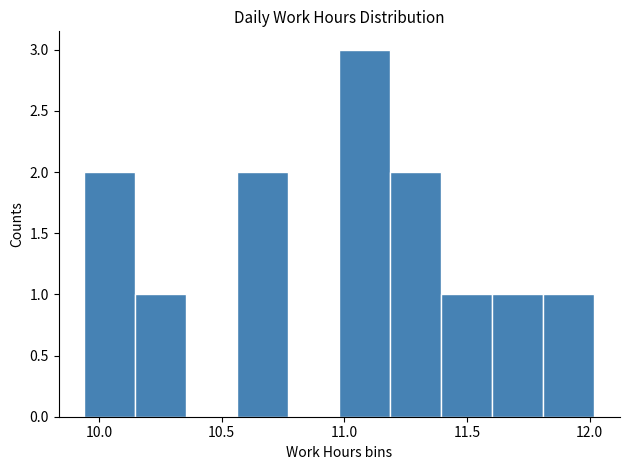

How tall is the bar that spans 9.95 to 10.15 on the x-axis? Neither the bar edges nor the heights are printed on the chart, so give them approximately, as read against the axes.

2